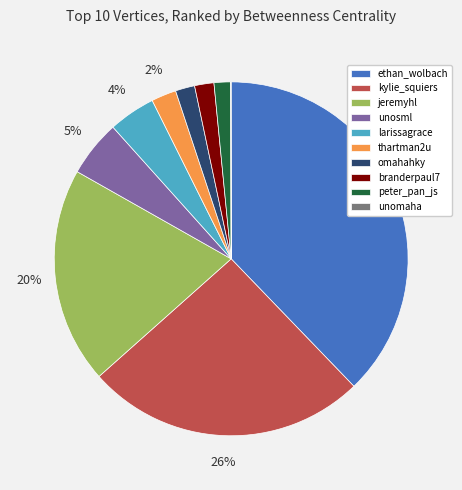

Which has a higher value, omahahky or kylie_squiers?

kylie_squiers